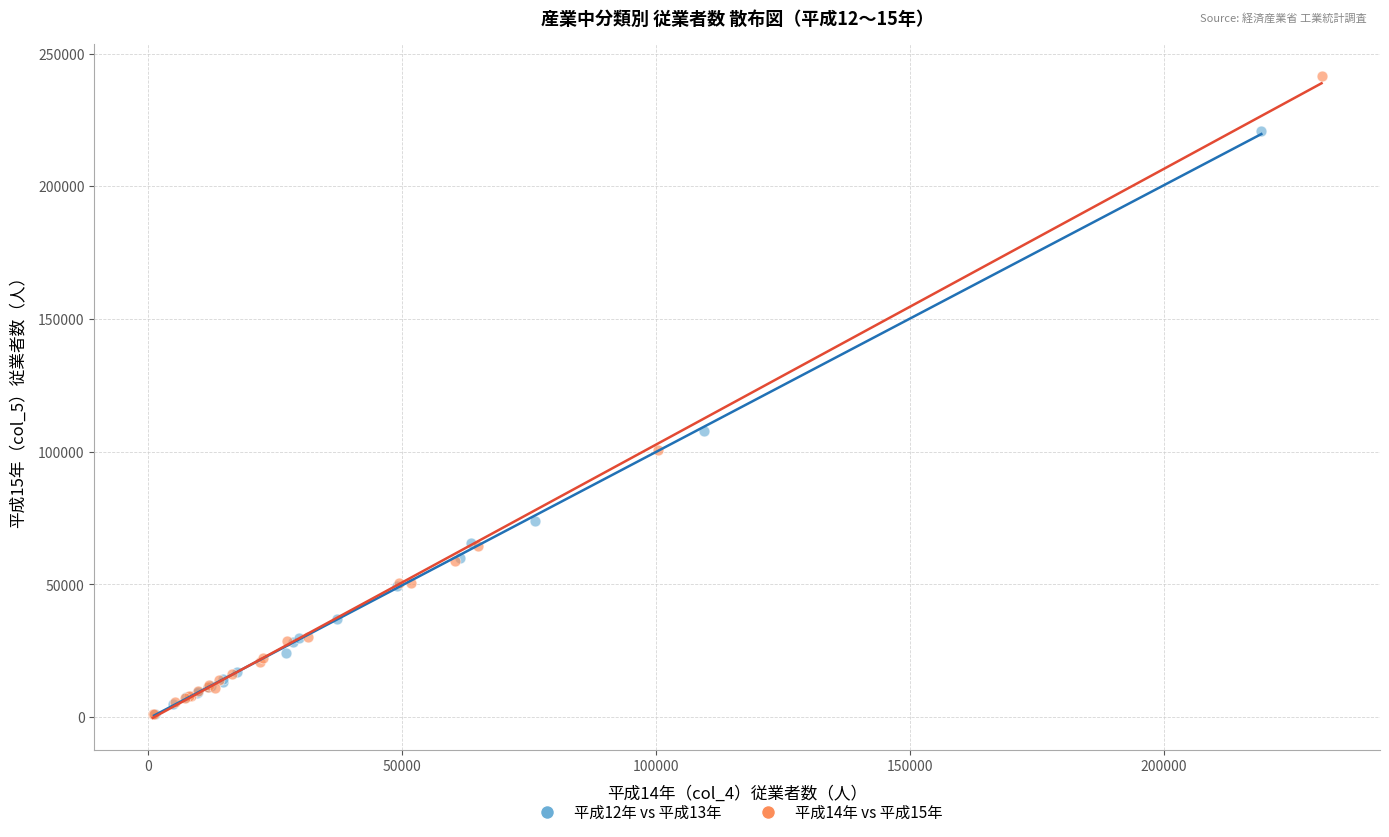

Which series reaches the maximum Y coordinate?

平成14年 vs 平成15年